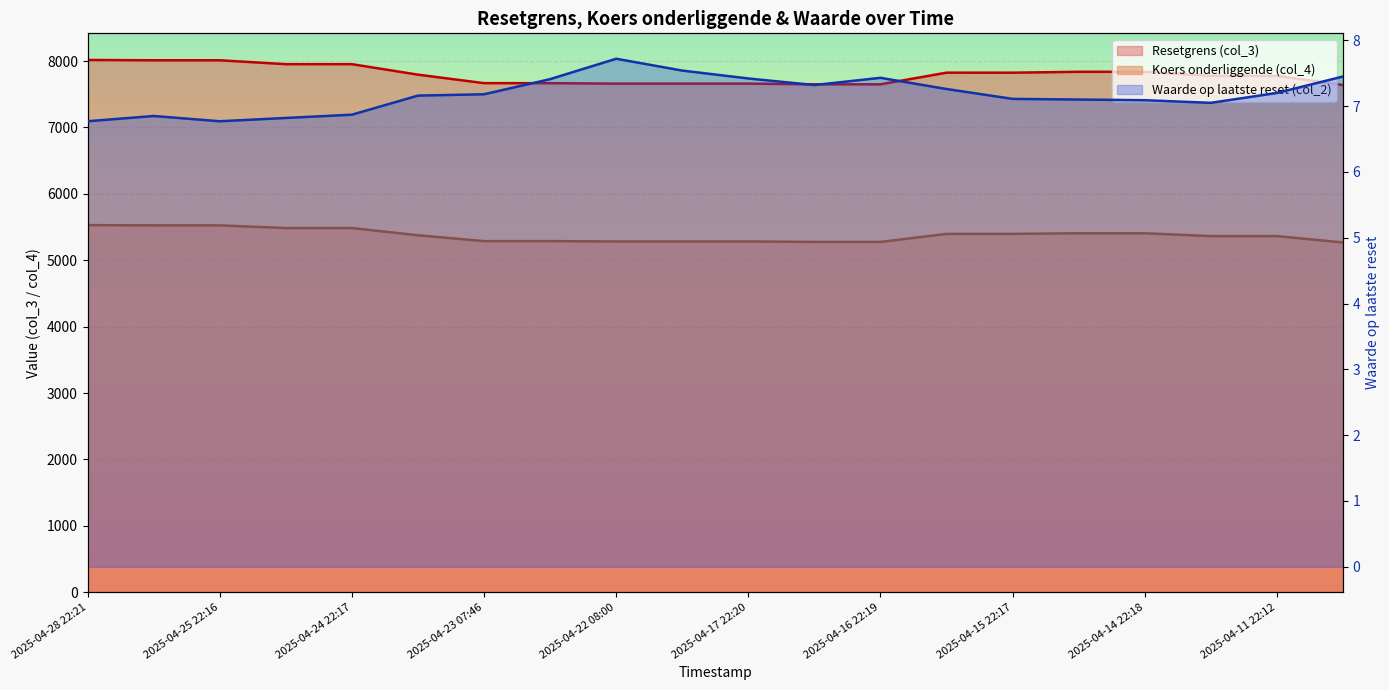

List the labels in order of Koers onderliggende (col_4) value, largest first.

2025-04-28 22:21, 2025-04-28 07:47, 2025-04-25 22:16, 2025-04-25 07:20, 2025-04-24 22:17, 2025-04-15 07:19, 2025-04-14 22:18, 2025-04-16 07:14, 2025-04-15 22:17, 2025-04-23 22:18, 2025-04-14 07:21, 2025-04-11 22:12, 2025-04-23 07:46, 2025-04-22 22:17, 2025-04-22 08:00, 2025-04-21 09:00, 2025-04-17 22:20, 2025-04-17 07:22, 2025-04-16 22:19, 2025-04-11 07:28